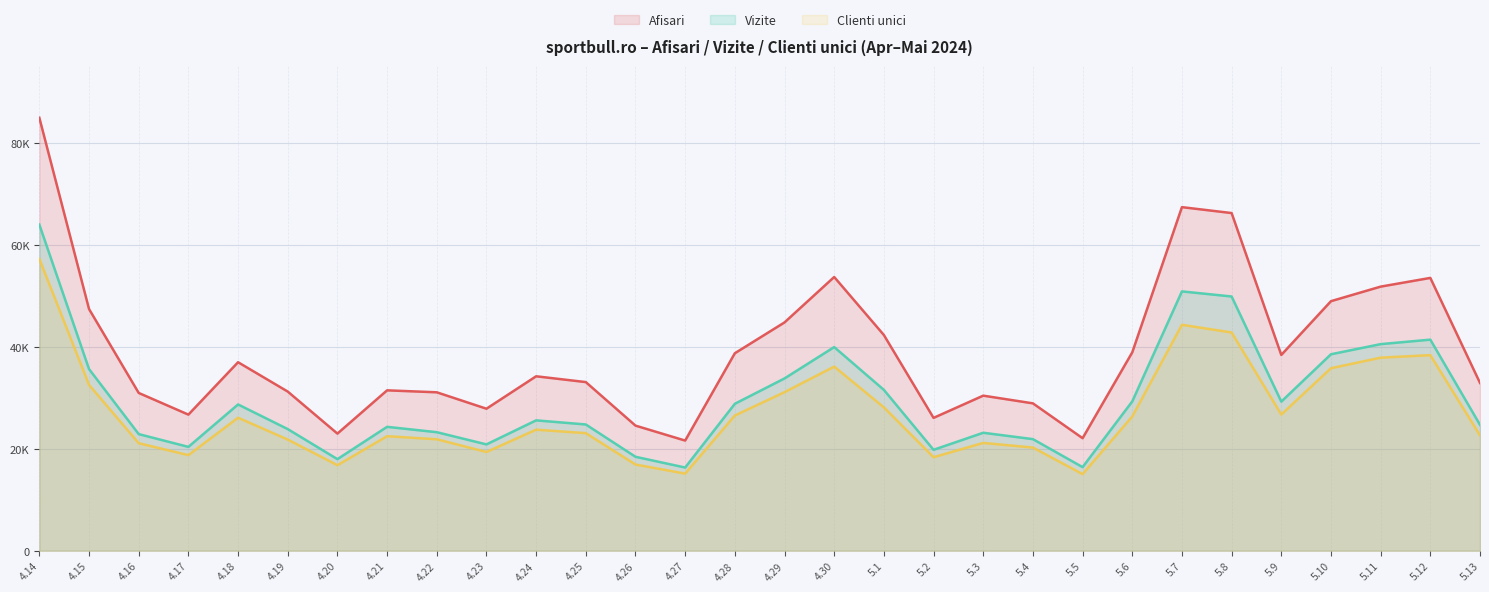

Is it true that Afisari equals 38032 at 5.7?

False